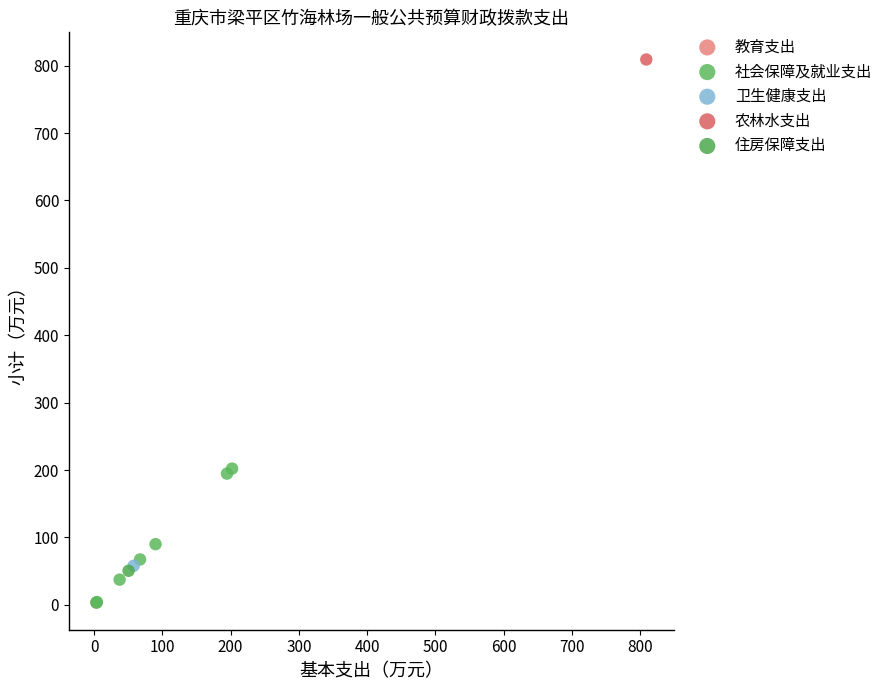

What are all the series names shown in the legend?

教育支出, 社会保障及就业支出, 卫生健康支出, 农林水支出, 住房保障支出